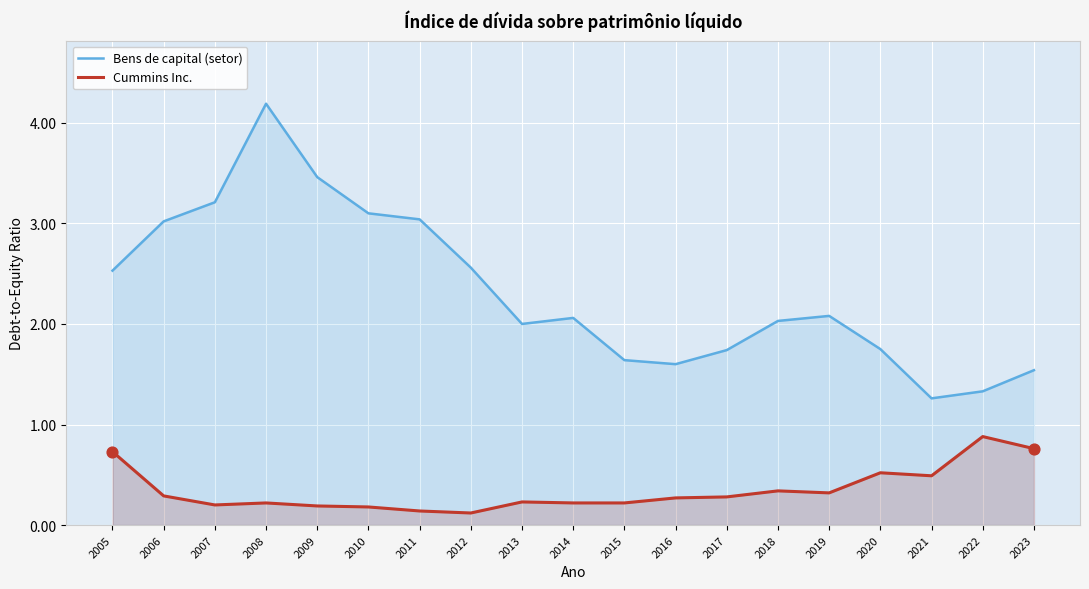

At how many categories does at least one series exceed 3?

6